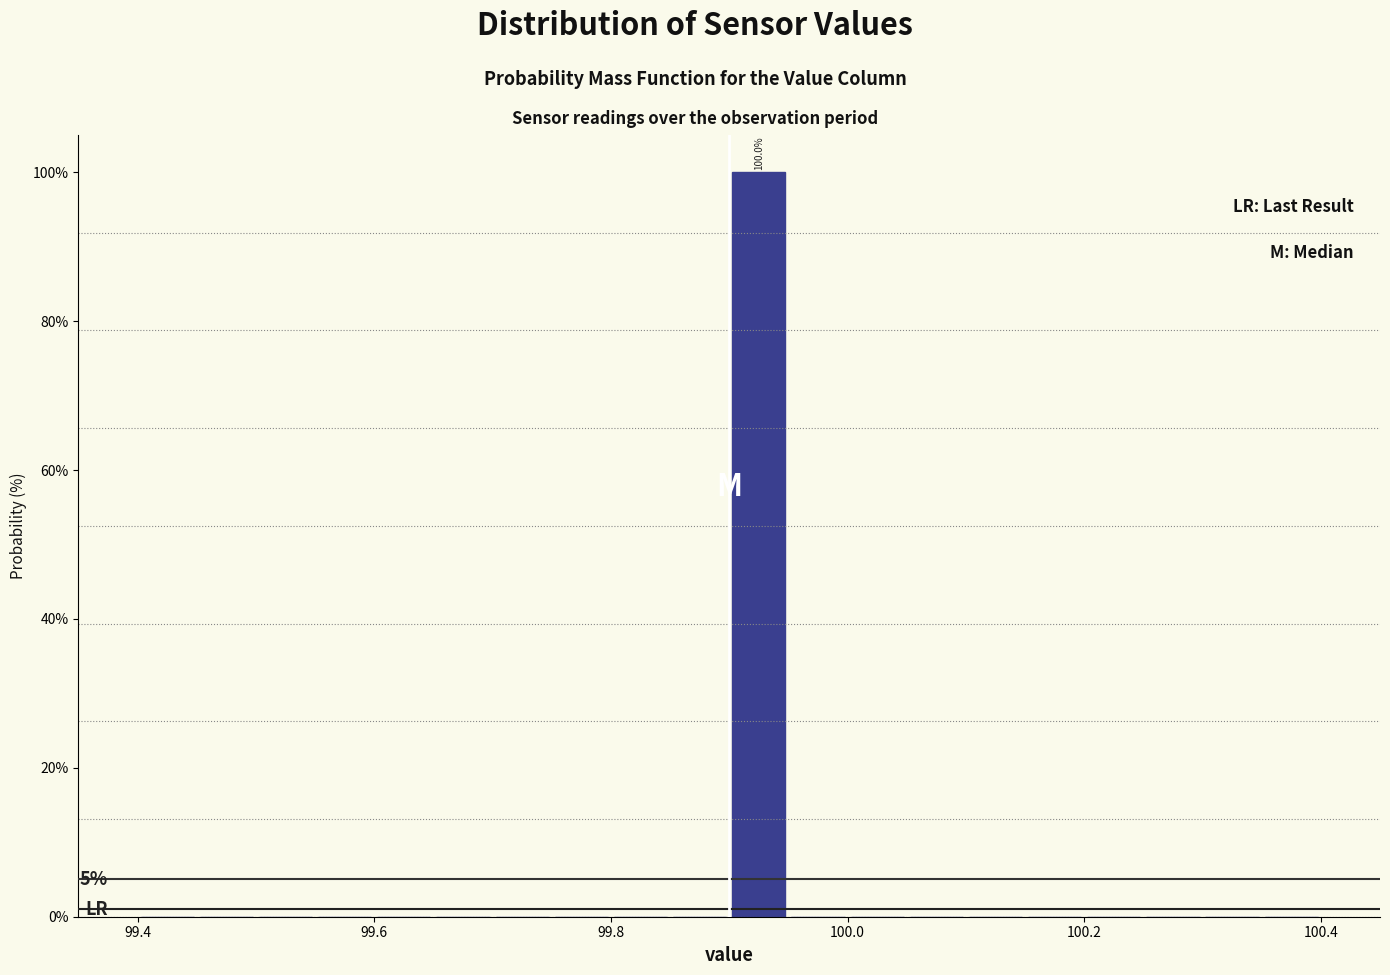

Read against the x-axis, roughly where is the centre of the tallest bar?

99.92